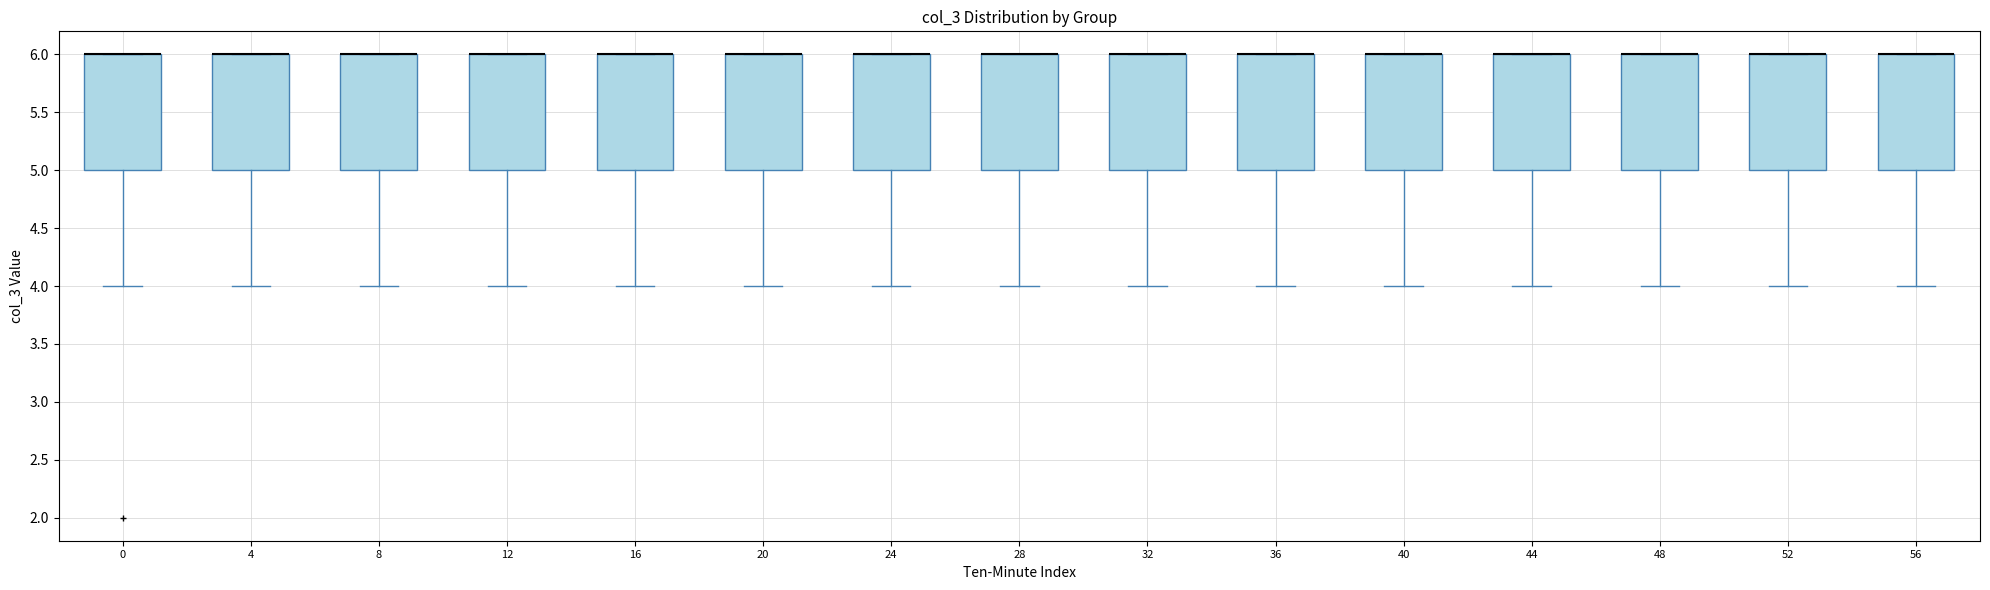

Reading left to right, read every box against the y-axis: the position of its median line, the range the box covers, and the ends of its whiskers. The values are not printed on the chart, so give them approximately, as read against the axis.

0: median 6 (drawn on the box's upper edge), box 5 to 6, whiskers 4 to 6
4: median 6 (drawn on the box's upper edge), box 5 to 6, whiskers 4 to 6
8: median 6 (drawn on the box's upper edge), box 5 to 6, whiskers 4 to 6
12: median 6 (drawn on the box's upper edge), box 5 to 6, whiskers 4 to 6
16: median 6 (drawn on the box's upper edge), box 5 to 6, whiskers 4 to 6
20: median 6 (drawn on the box's upper edge), box 5 to 6, whiskers 4 to 6
24: median 6 (drawn on the box's upper edge), box 5 to 6, whiskers 4 to 6
28: median 6 (drawn on the box's upper edge), box 5 to 6, whiskers 4 to 6
32: median 6 (drawn on the box's upper edge), box 5 to 6, whiskers 4 to 6
36: median 6 (drawn on the box's upper edge), box 5 to 6, whiskers 4 to 6
40: median 6 (drawn on the box's upper edge), box 5 to 6, whiskers 4 to 6
44: median 6 (drawn on the box's upper edge), box 5 to 6, whiskers 4 to 6
48: median 6 (drawn on the box's upper edge), box 5 to 6, whiskers 4 to 6
52: median 6 (drawn on the box's upper edge), box 5 to 6, whiskers 4 to 6
56: median 6 (drawn on the box's upper edge), box 5 to 6, whiskers 4 to 6